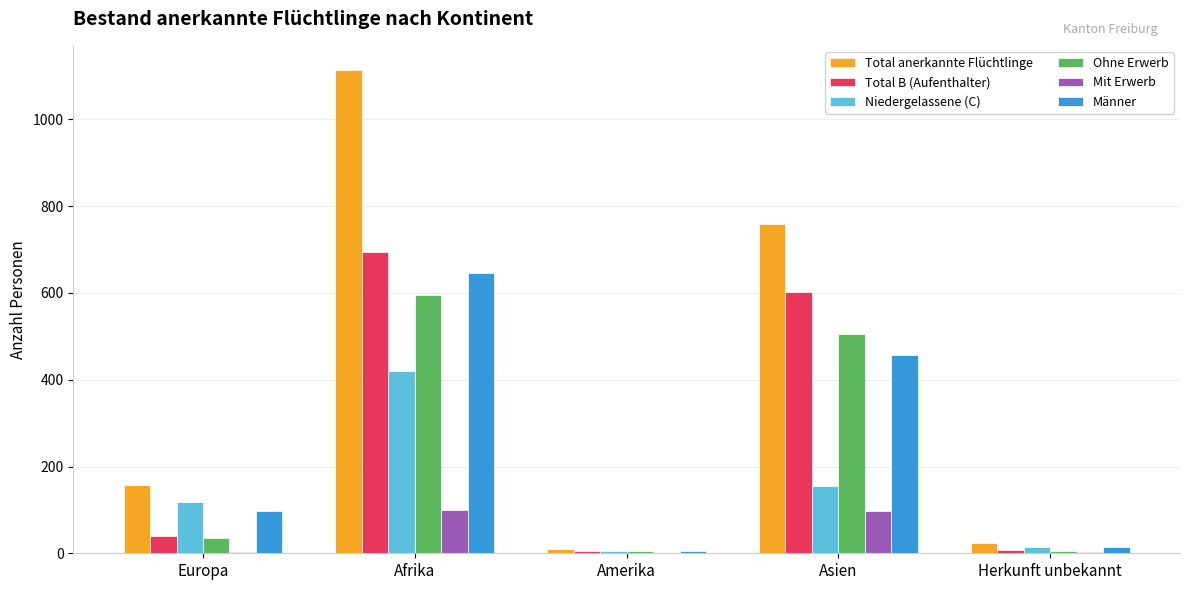

At which label is Ohne Erwerb closest to 300?

Asien